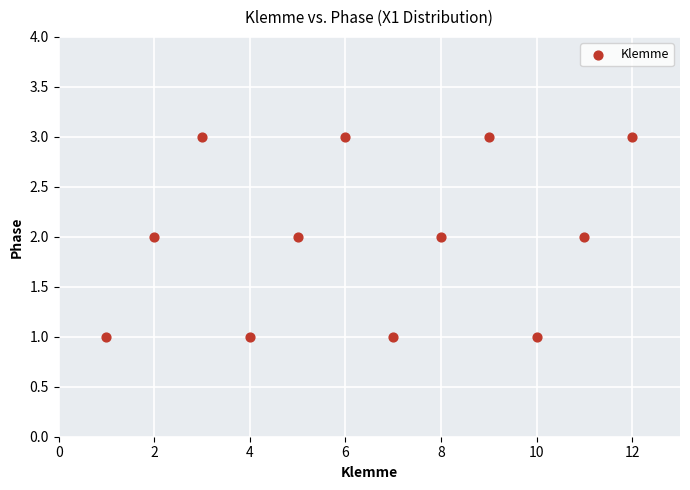

What is the range of X values (max minus min)?

11